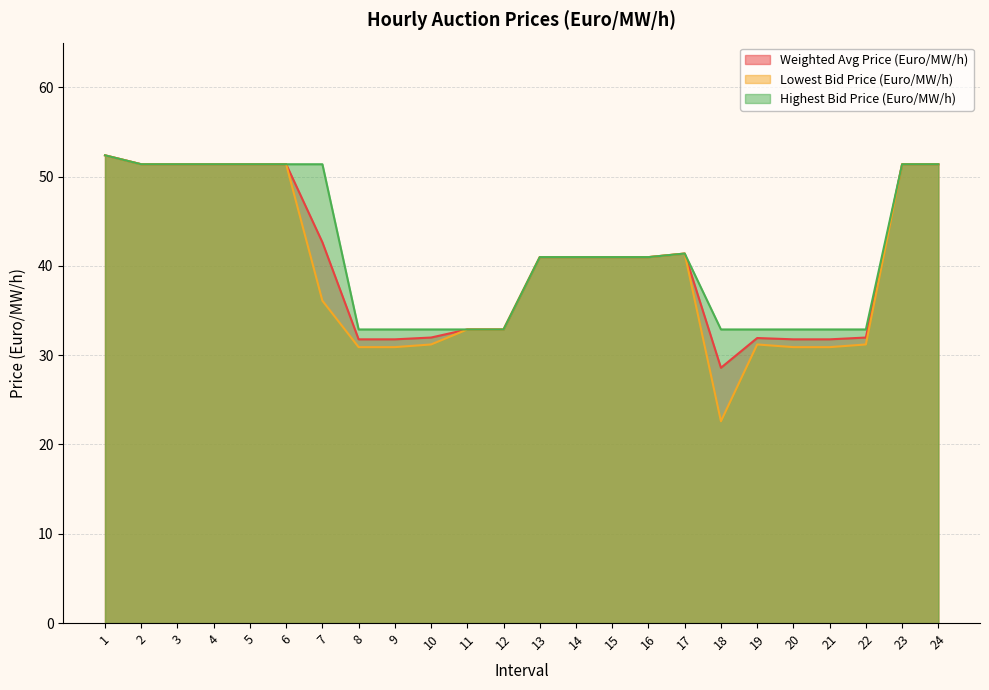

At how many categories does at least one series exceed 43?

9